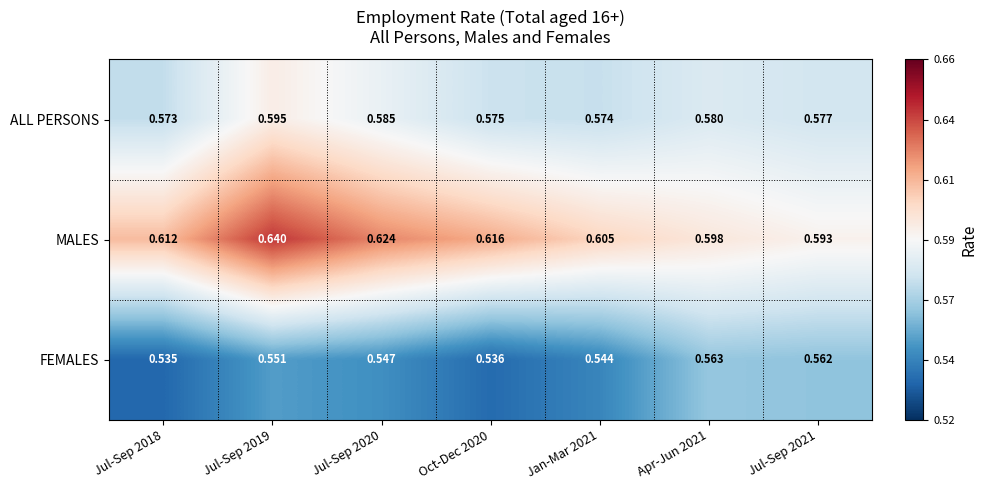

Which series has the widest spread of values?

MALES